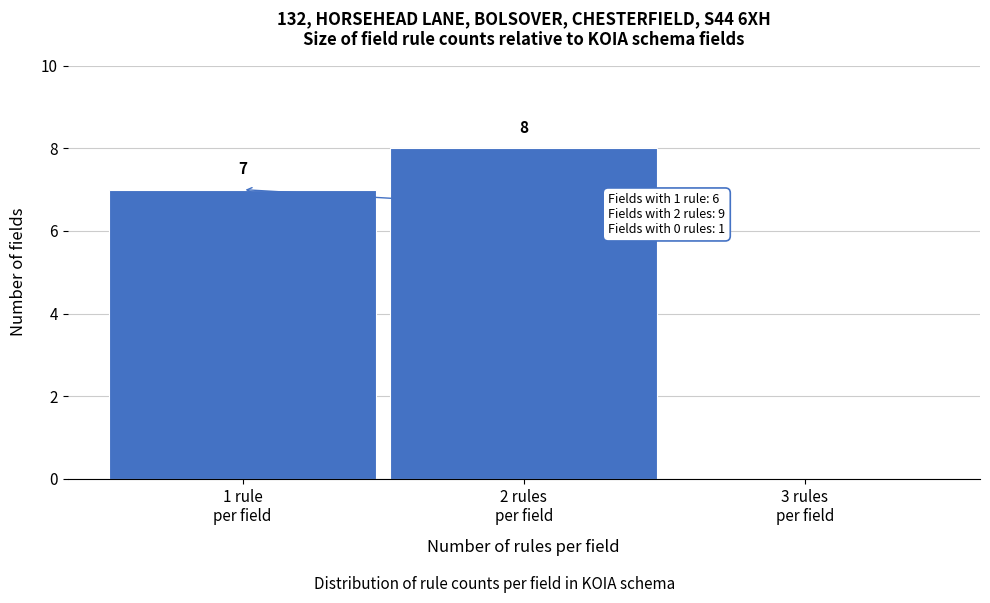

What is the greatest value displayed?

8